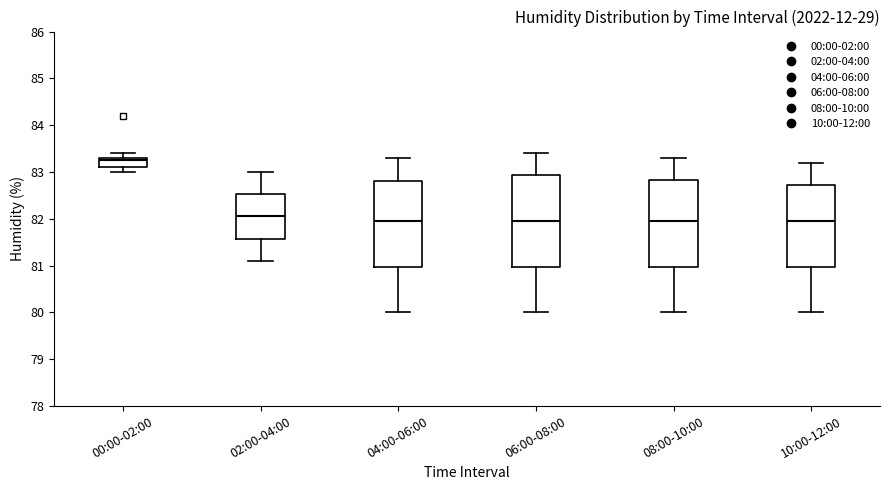

Reading left to right, read every box against the y-axis: the position of its median line, the range the box covers, and the ends of its whiskers. The values are not printed on the chart, so give them approximately, as read against the axis.

00:00-02:00: median 83.3 (just below the box's upper edge), box 83.1 to 83.3, whiskers 83.0 to 83.4
02:00-04:00: median 82.1, box 81.6 to 82.5, whiskers 81.1 to 83.0
04:00-06:00: median 82.0, box 81.0 to 82.8, whiskers 80.0 to 83.3
06:00-08:00: median 82.0, box 81.0 to 82.9, whiskers 80.0 to 83.4
08:00-10:00: median 82.0, box 81.0 to 82.8, whiskers 80.0 to 83.3
10:00-12:00: median 82.0, box 81.0 to 82.7, whiskers 80.0 to 83.2